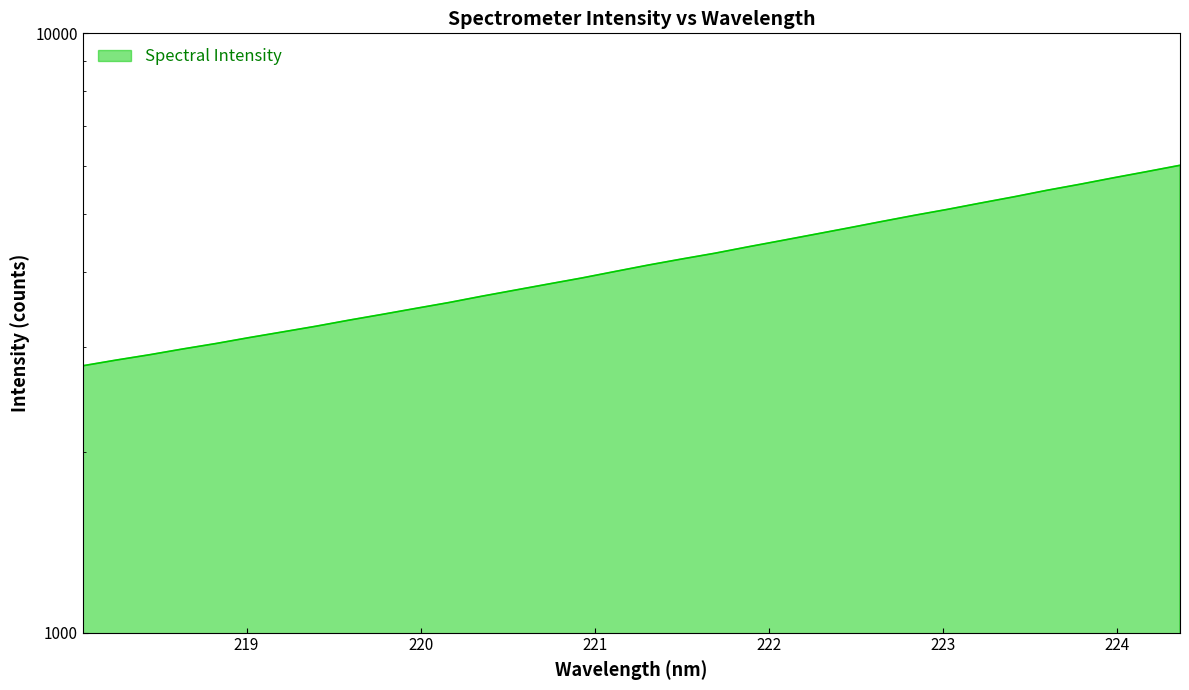

The chart shows a value of 5241.3 at 219.9712. True or false?

False